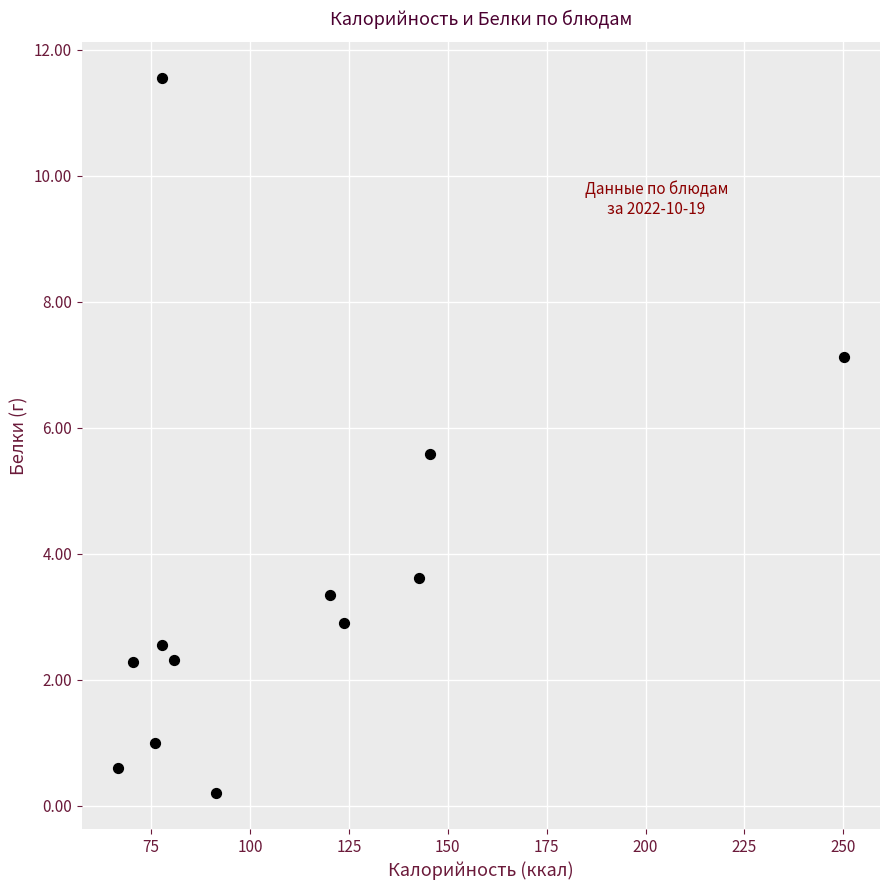

What is the range of Y values (max minus min)?

11.4